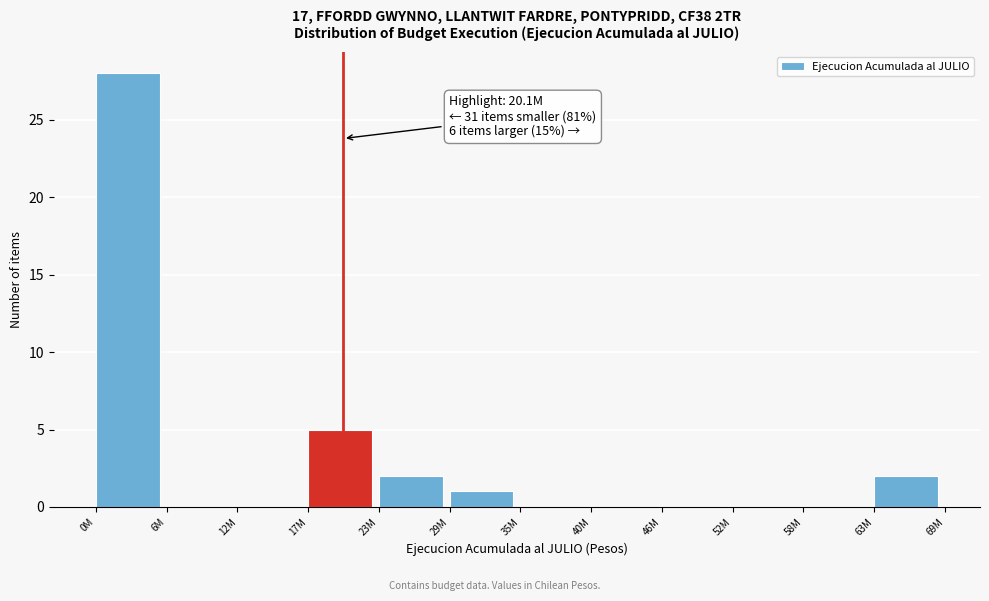

Reading right to left, list all the values displayed in this chart.

63M=2	58M=0	52M=0	46M=0	40M=0	35M=0	29M=1	23M=2	17M=5	12M=0	6M=0	0M=28